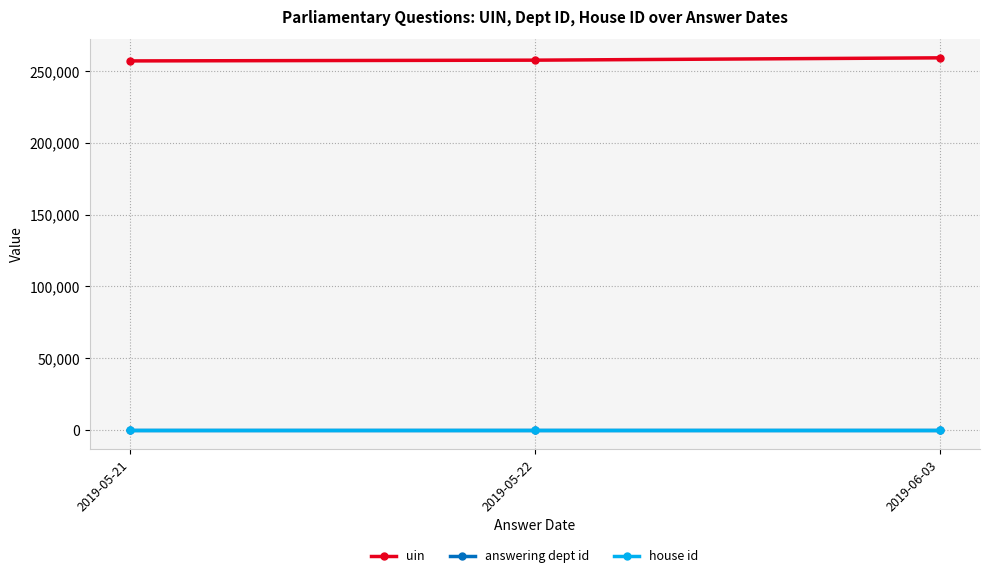

How many data points does each series have?

3